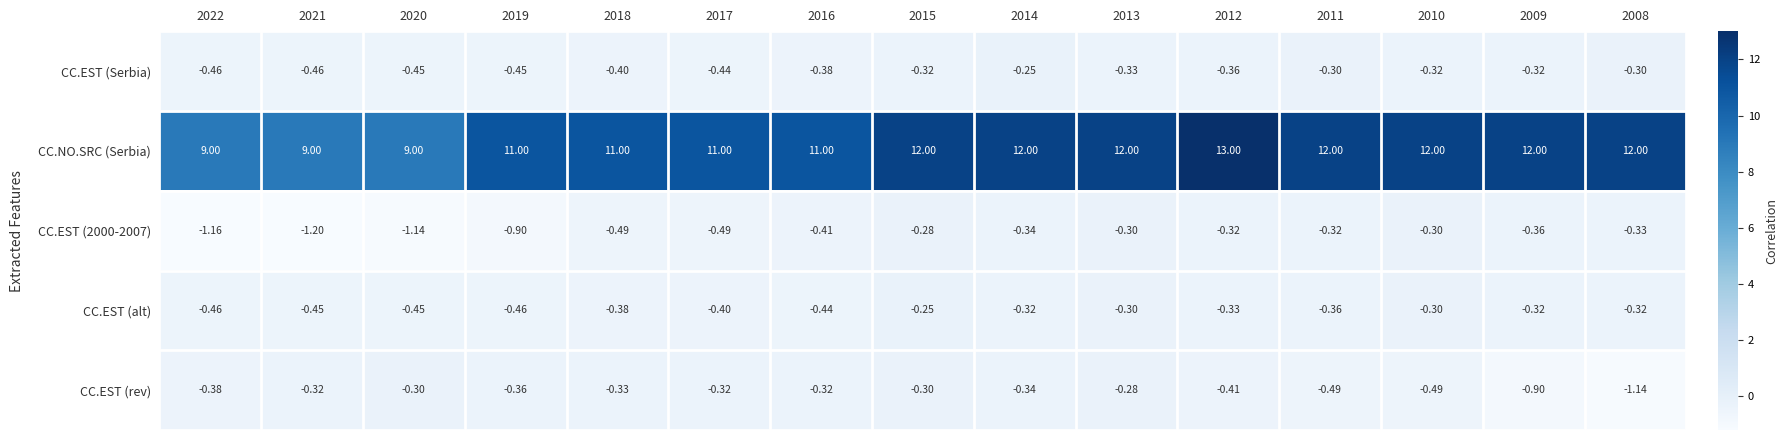

Which label corresponds to the largest value in the chart?

2012